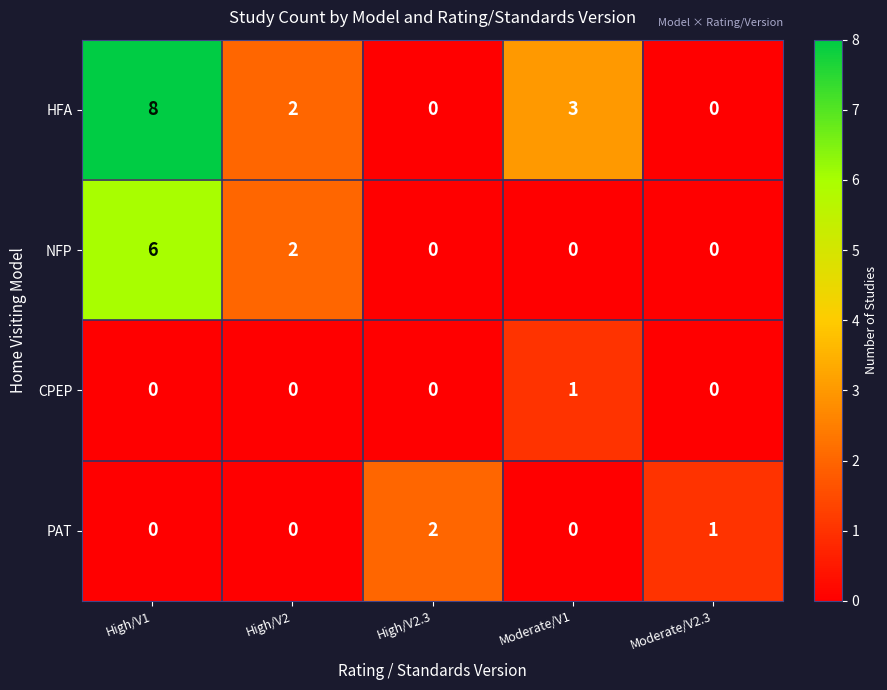

At which category does the chart reach its peak across all series?

High/V1